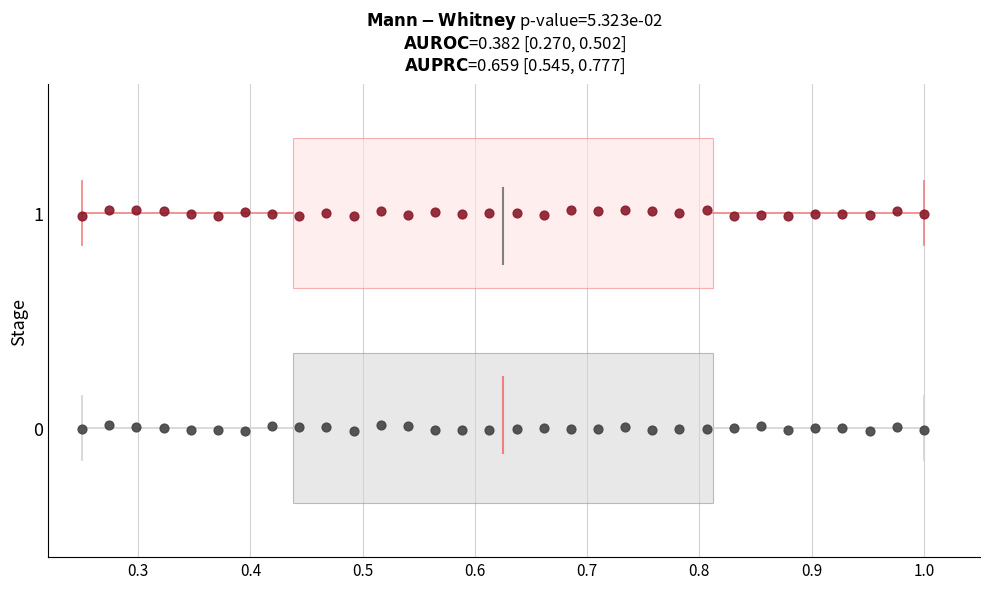

Across all data points, what is the range of X values (max minus min)?

0.8